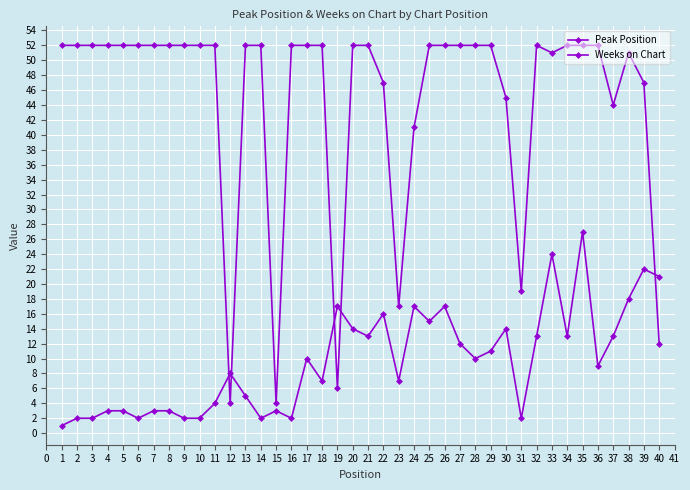

What is the sum of all Weeks on Chart values?

1792